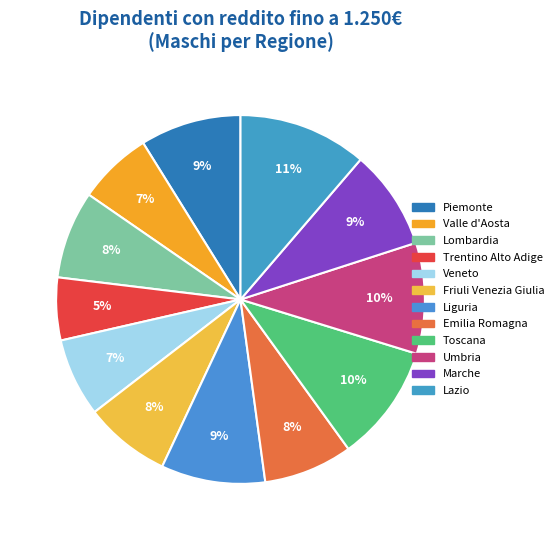

To the nearest percent, what is the average slice percentage?

8%